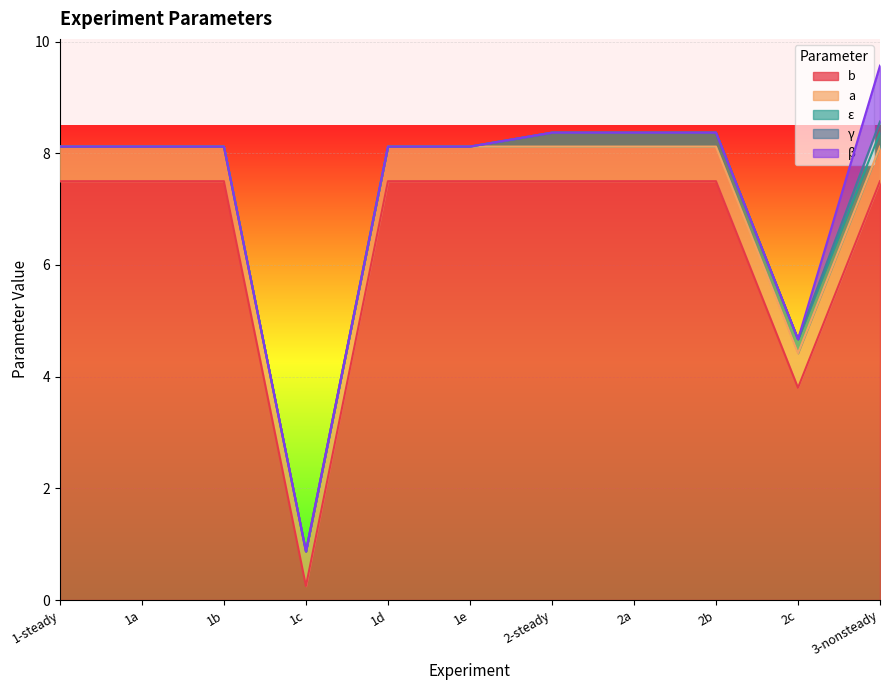

How many data points in γ are above 0?

1